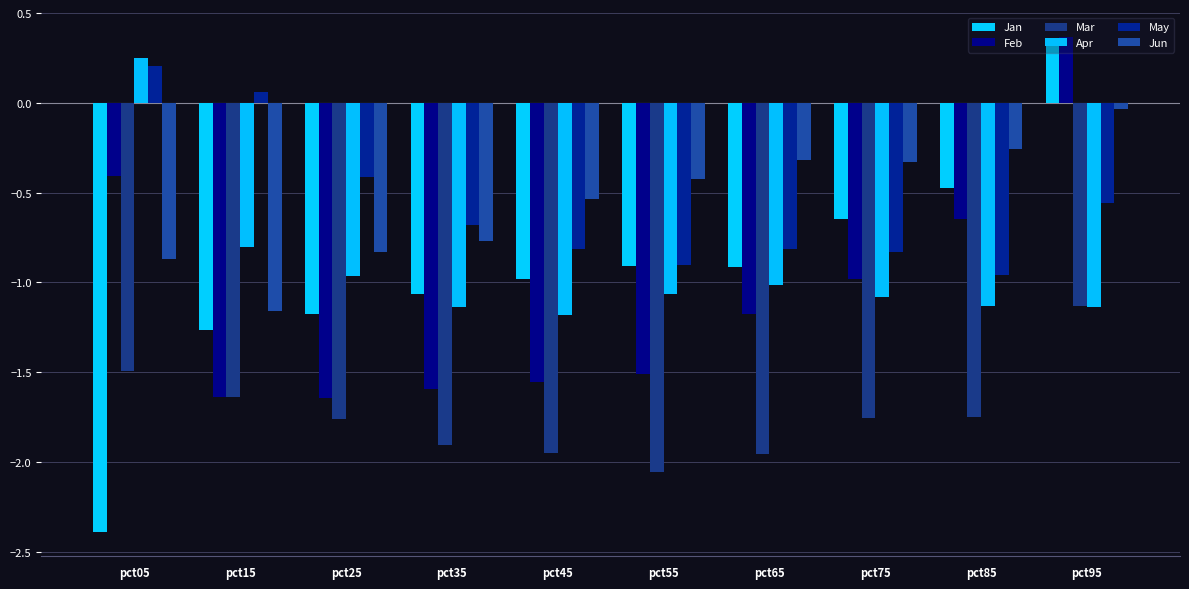

True or false: May has a value of -1.4 at pct45.

False